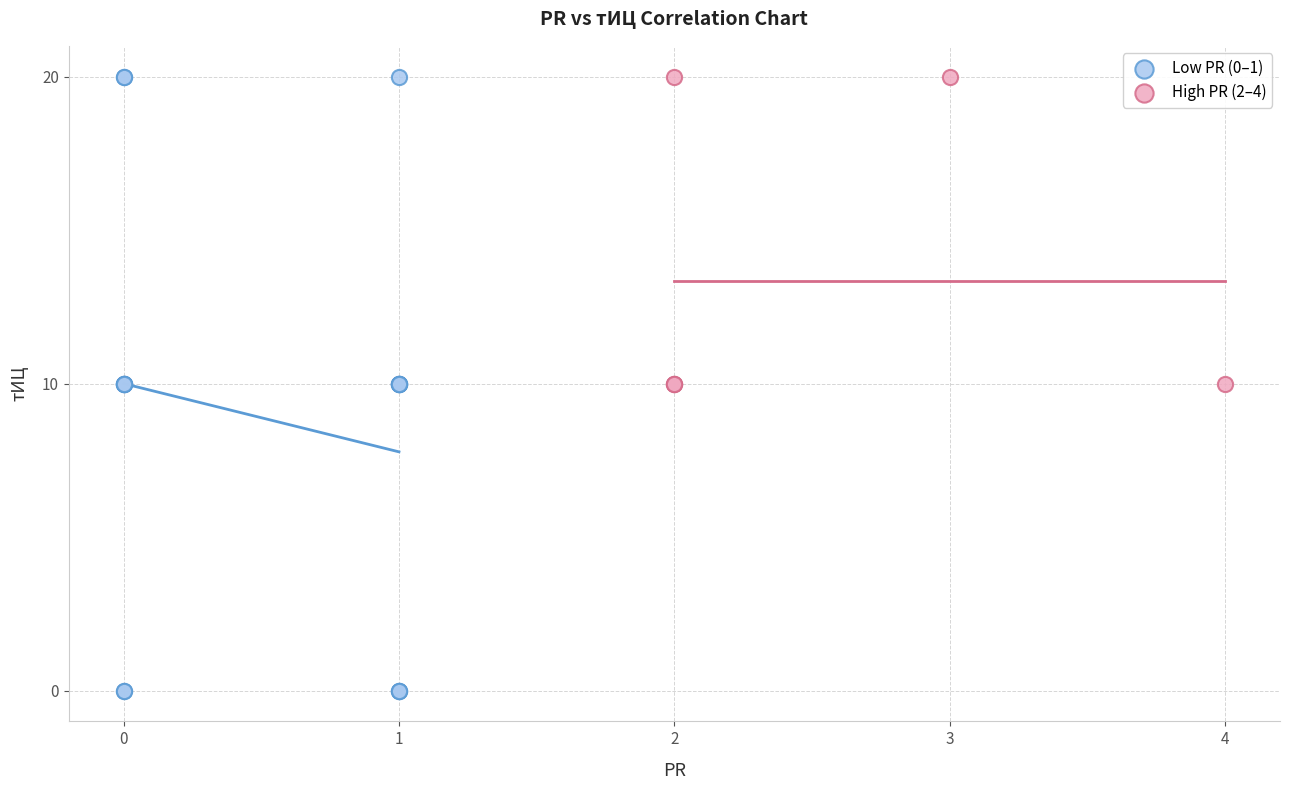

Which series contains the lowest Y value?

Low PR (0–1)